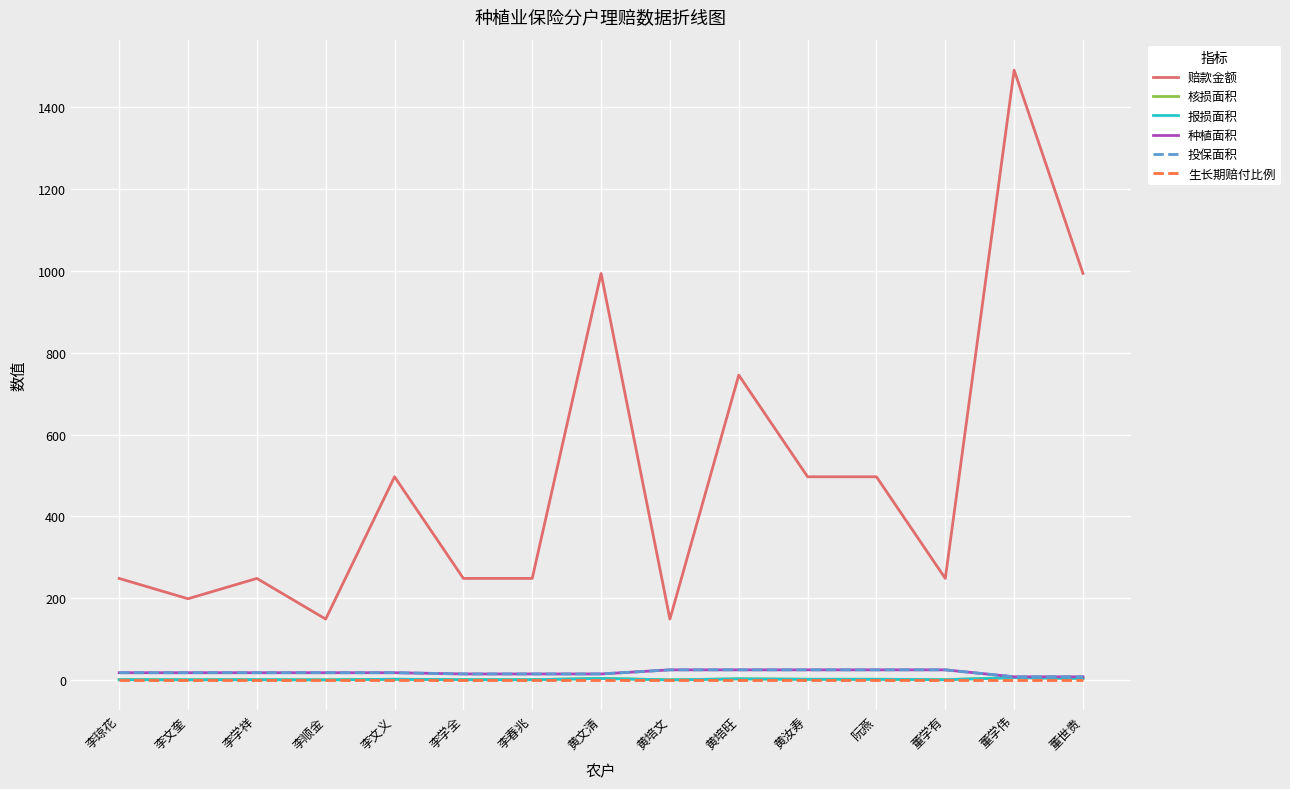

What is the difference between the maximum and minimum values in the 赔款金额 series?

1341.9